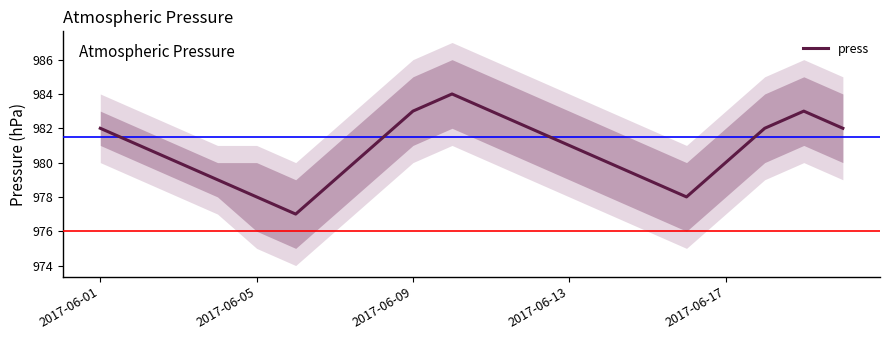

What is the label of the 6th point from the right?

14